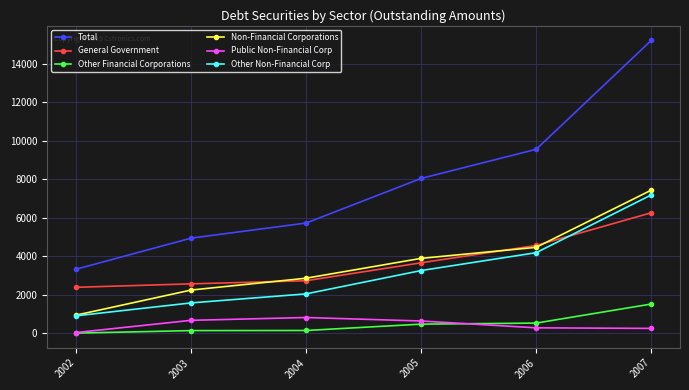

True or false: General Government has more than 0 interior local peaks.

False